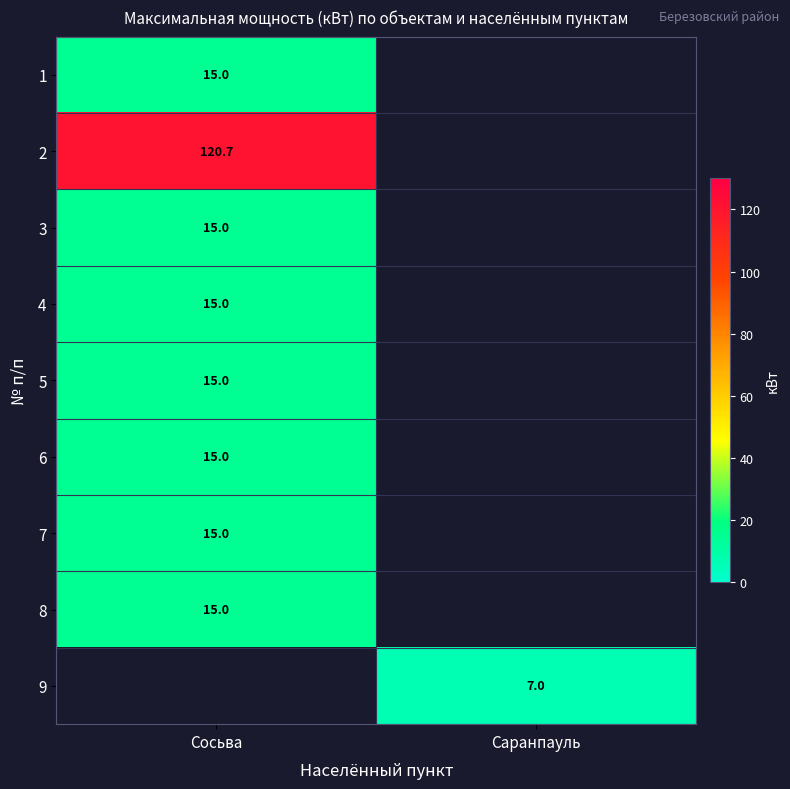

True or false: 6 has a value of 5.7 at Сосьва.

False